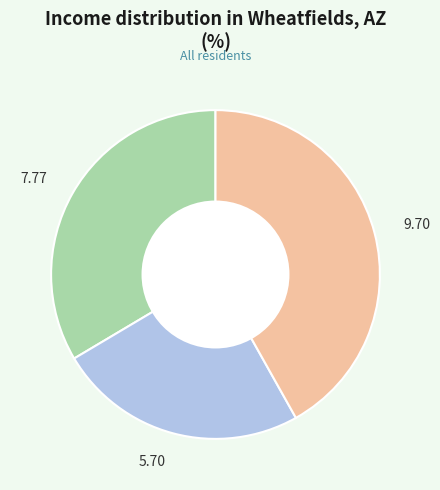

Does 9.70 account for over 50% of the chart?

No